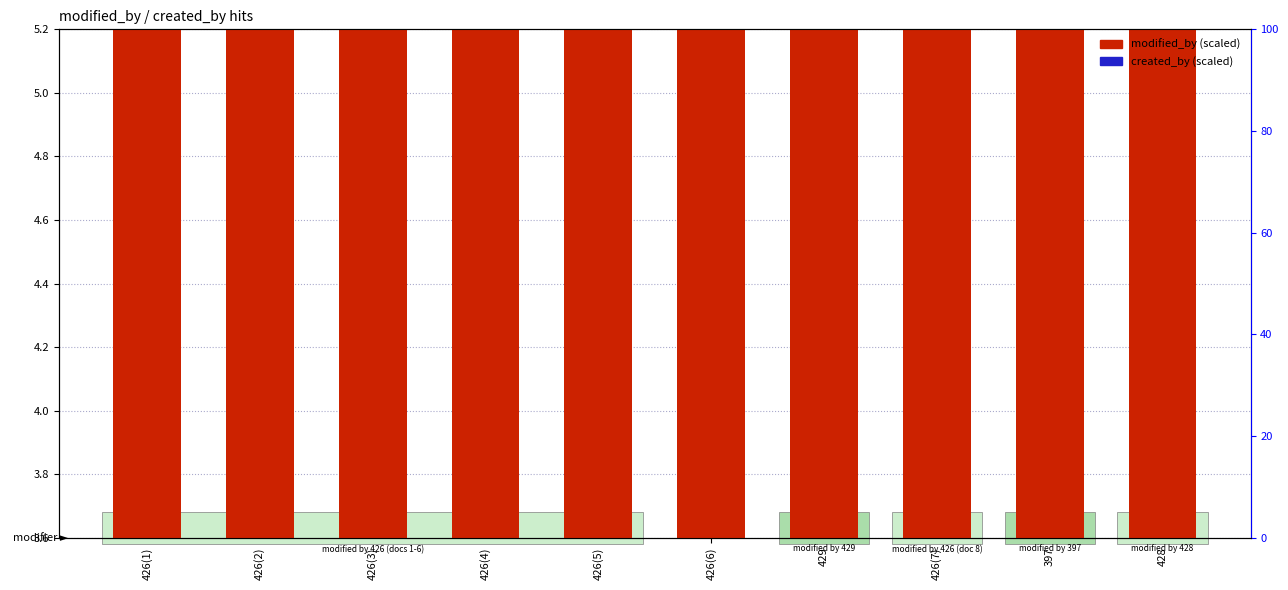

Which has a higher value, 426(5) or 426(1)?

426(5)